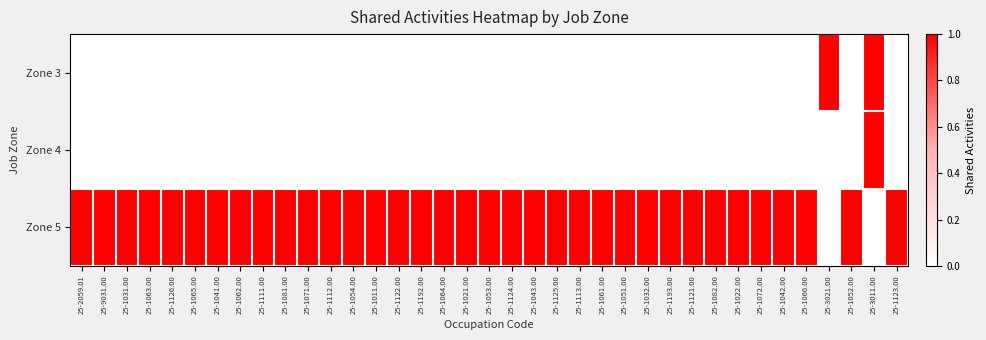

Which series has the widest spread of values?

Zone 3